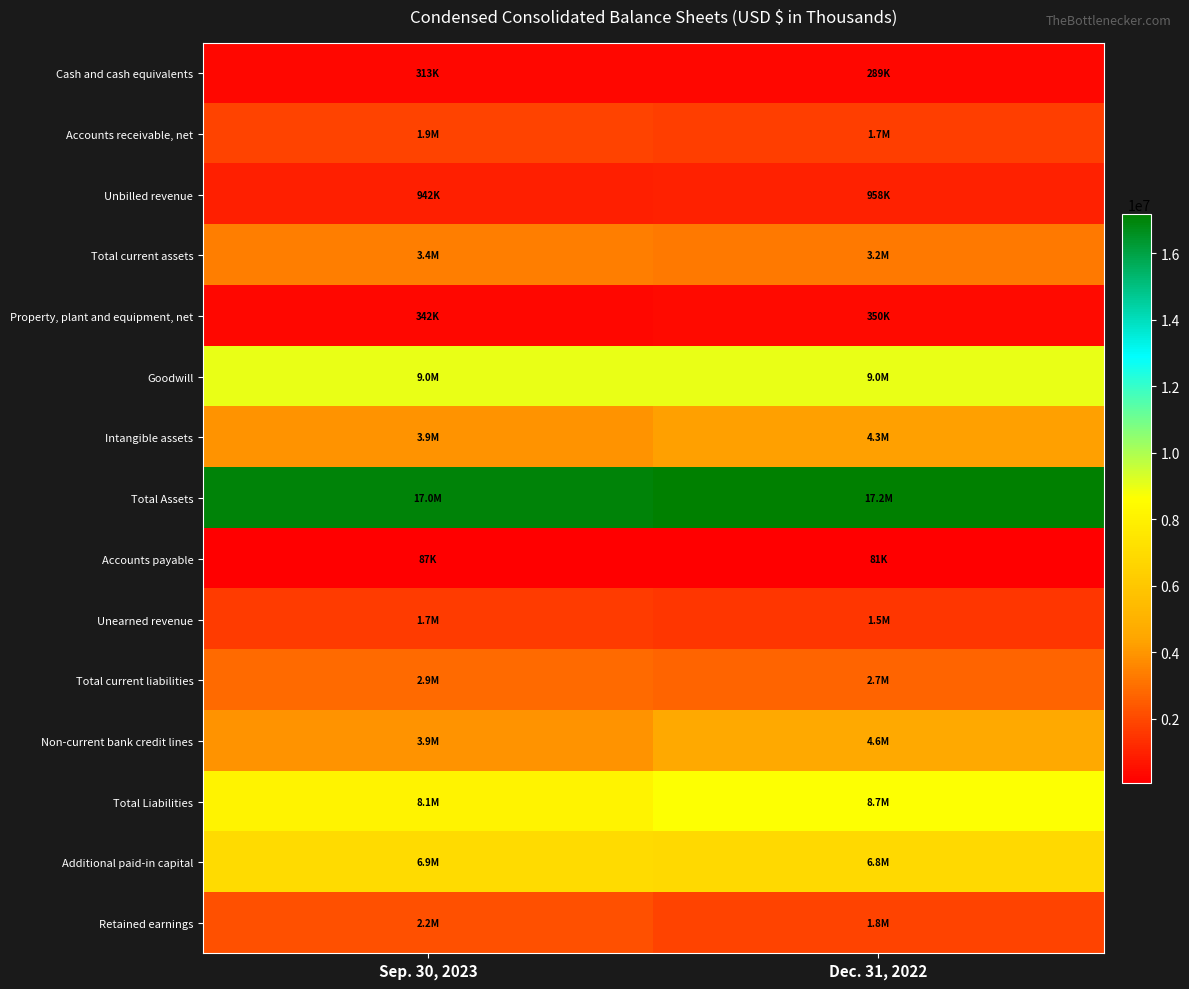

List the series in order of their peak value, highest first.

Total Assets, Goodwill, Total Liabilities, Additional paid-in capital, Non-current bank credit lines, Intangible assets, Total current assets, Total current liabilities, Retained earnings, Accounts receivable, net, Unearned revenue, Unbilled revenue, Property, plant and equipment, net, Cash and cash equivalents, Accounts payable